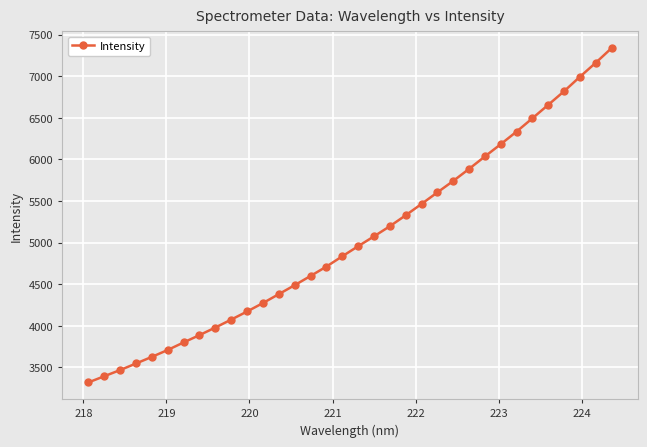

What is the sum of all values?

171548.1